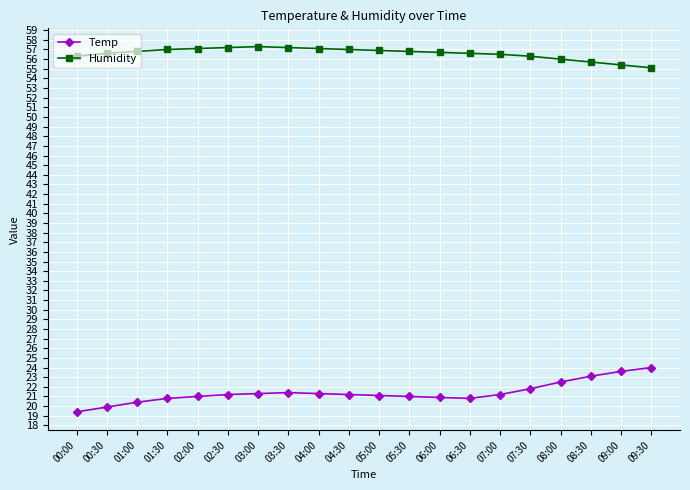

Is it true that Temp equals 33.5 at 00:00?

False